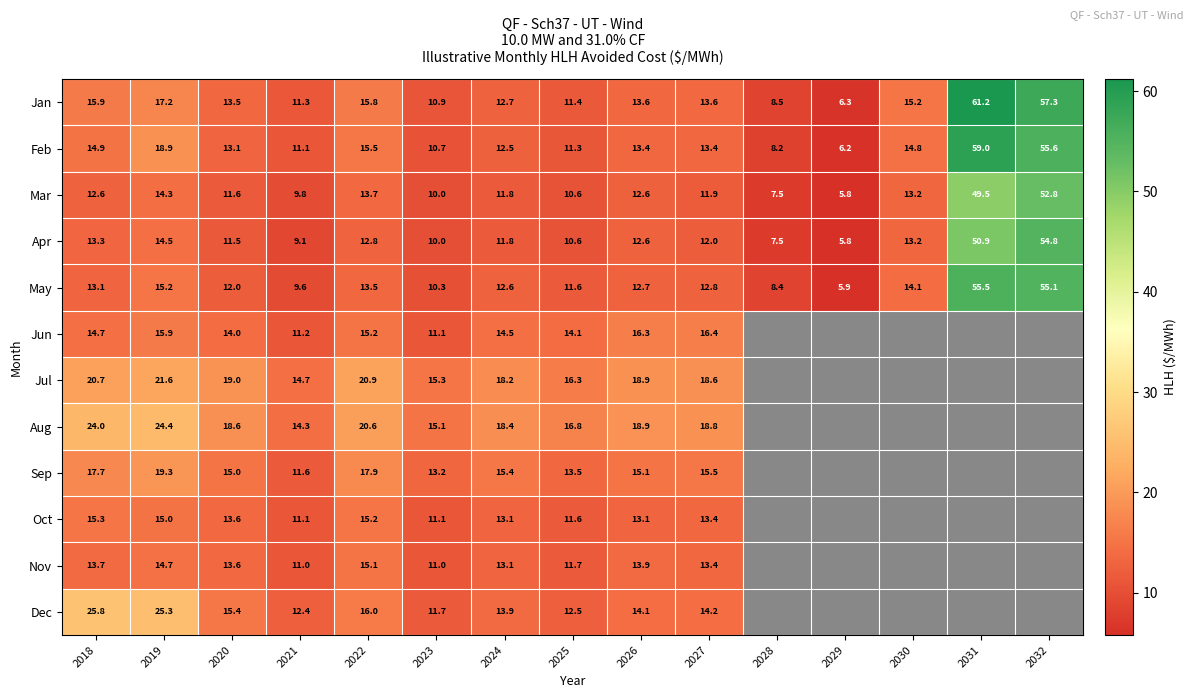

Is the value of Oct at 2025 greater than the value of Jun at 2026?

No